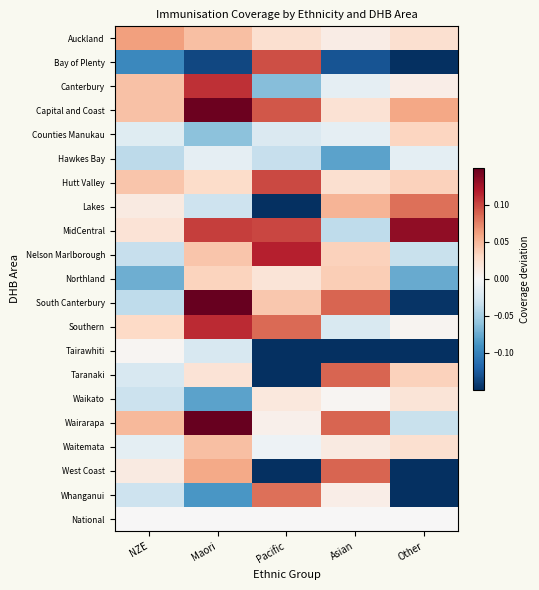

Which series has the largest total across all categories?

Capital and Coast